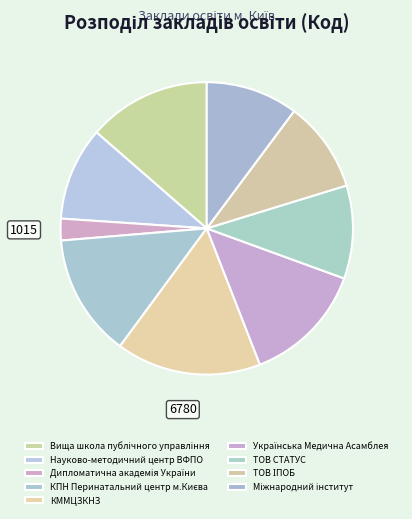

Between Українська Медична Асамблея and Вища школа публічного управління, which is larger?

Вища школа публічного управління